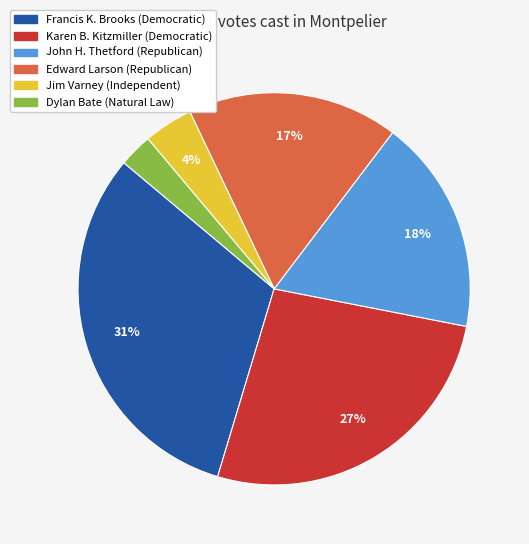

How many segments does this pie chart have?

6